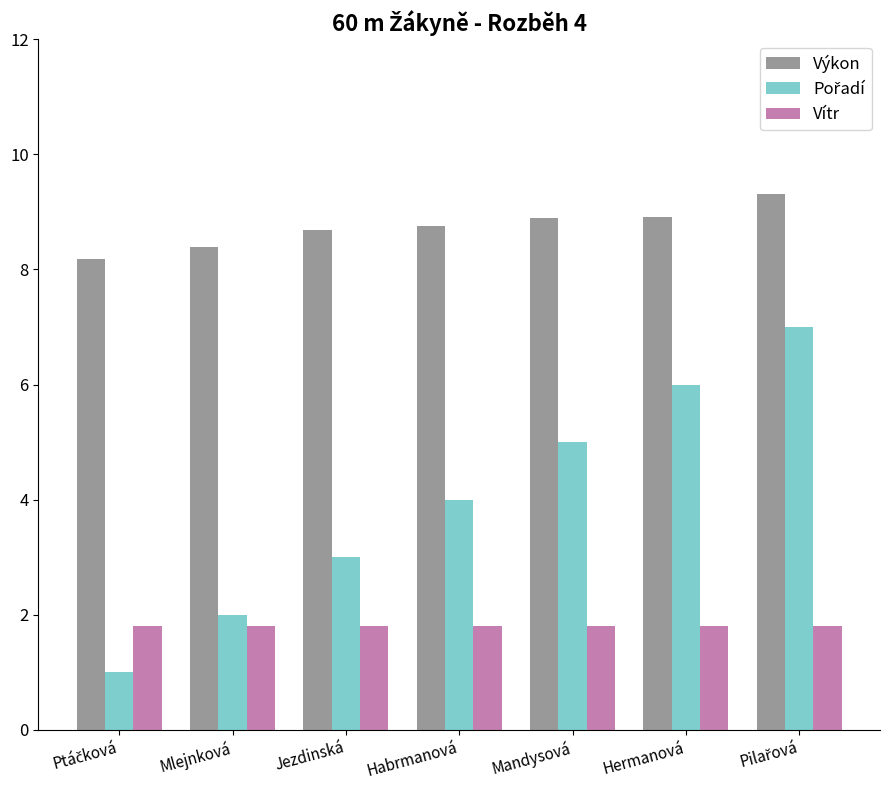

What is the average value of the Výkon series?

8.7